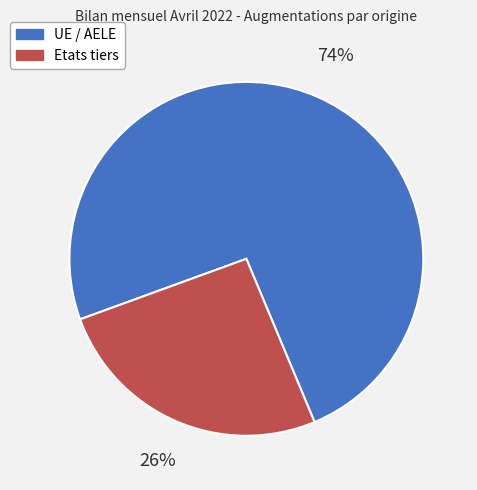

Which slice represents more than half of the pie?

UE / AELE